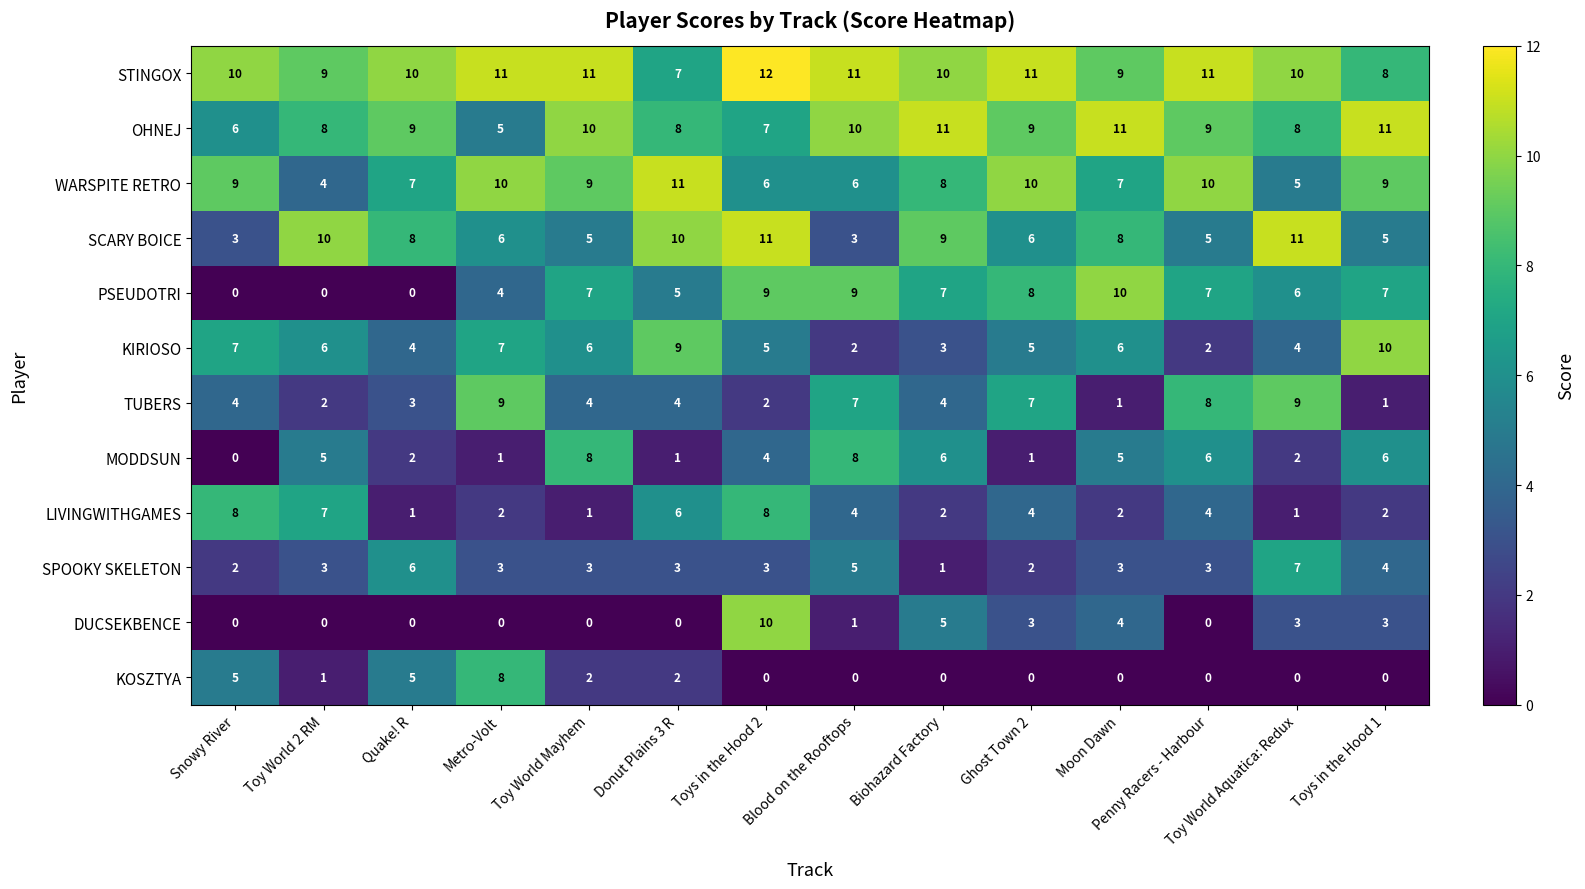

At which label does STINGOX reach its minimum?

Donut Plains 3 R